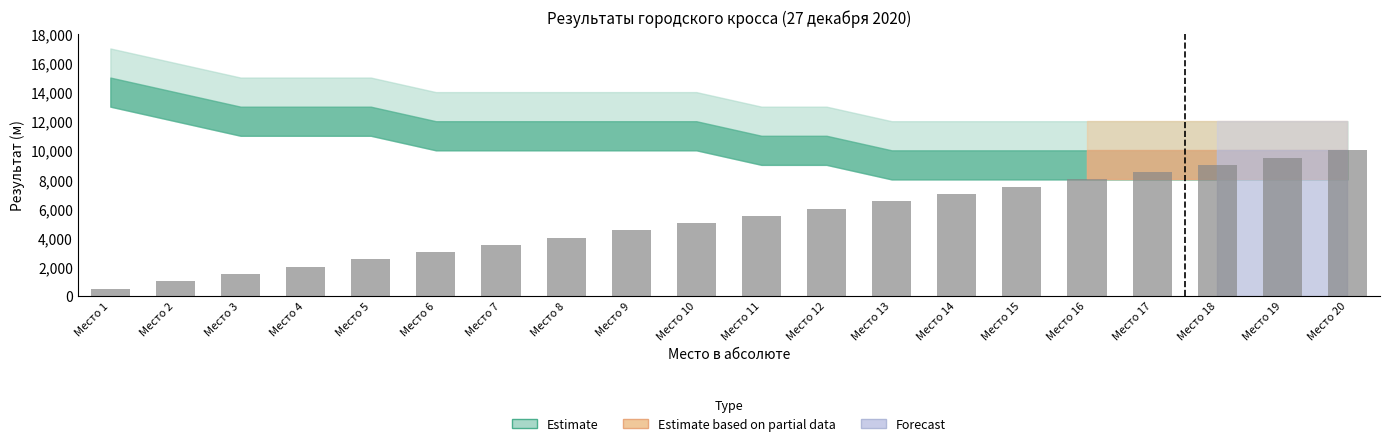

What is the sum of the values at Место 3 and Место 5?

4000